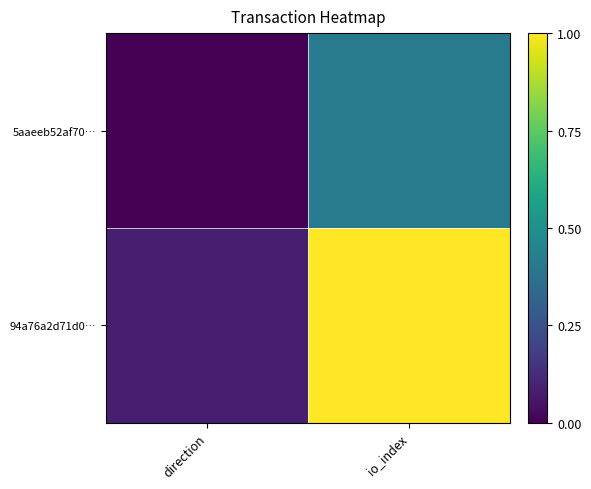

Reading left to right, extract all data points from this chart.

5aaeeb52af70…: direction=0.0	io_index=0.4
94a76a2d71d0…: direction=0.1	io_index=1.0